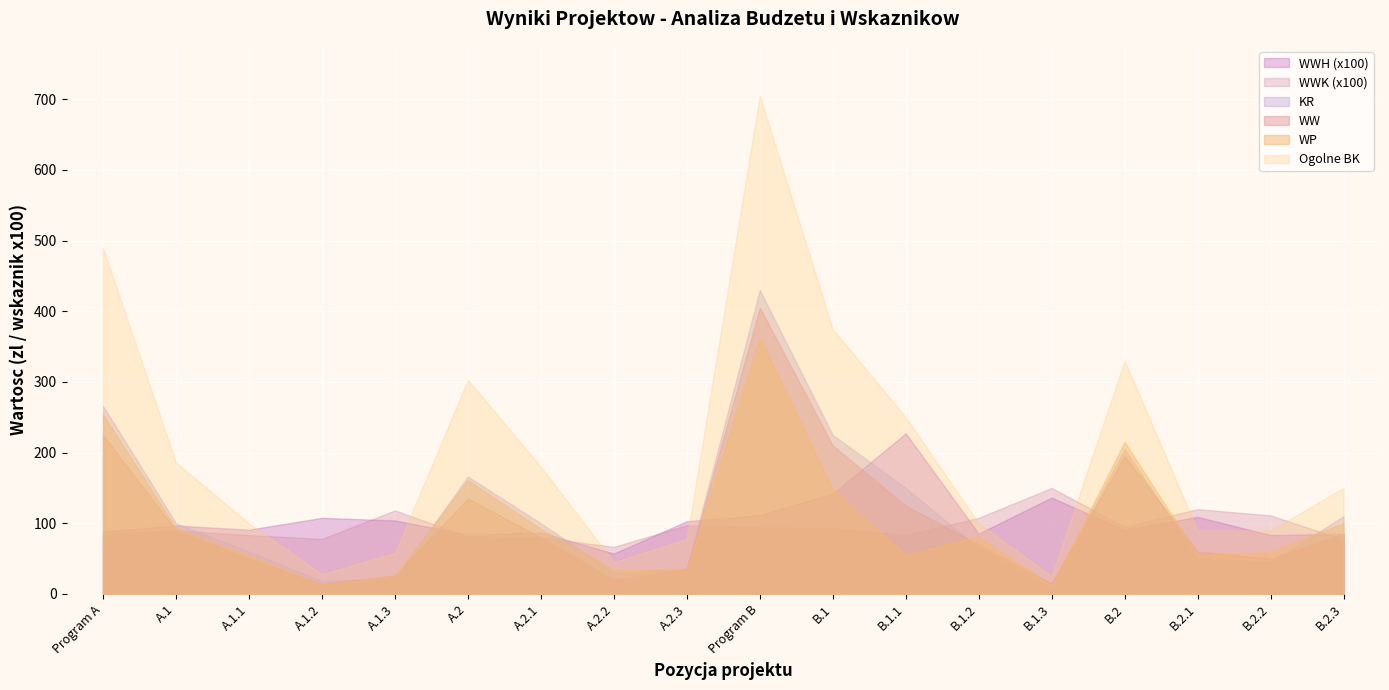

Reading right to left, what are all the values shown in this chart?

Ogolne BK: 150.0	90.0	90.0	330.0	25.0	100.0	250.0	375.0	705.0	78.0	45.0	180.0	303.0	58.0	28.0	100.0	186.0	489.0
WP: 100.0	60.0	55.0	215.0	11.0	82.0	55.0	148.0	363.0	34.0	35.0	92.0	161.0	25.0	13.0	55.0	93.0	254.0
WW: 85.0	50.0	60.0	195.0	15.0	70.0	125.0	210.0	405.0	35.0	20.0	80.0	135.0	26.0	14.0	50.0	90.0	225.0
KR: 110.0	45.0	50.0	205.0	10.0	65.0	150.0	225.0	430.0	36.0	30.0	100.0	166.0	22.0	18.0	60.0	100.0	266.0
WWK: 0.8	1.1	1.2	1.0	1.5	1.1	0.8	0.9	0.9	1.0	0.7	0.8	0.8	1.2	0.8	0.8	0.9	0.8
WWH: 0.8	0.8	1.1	0.9	1.4	0.9	2.3	1.4	1.1	1.0	0.6	0.9	0.8	1.0	1.1	0.9	1.0	0.9